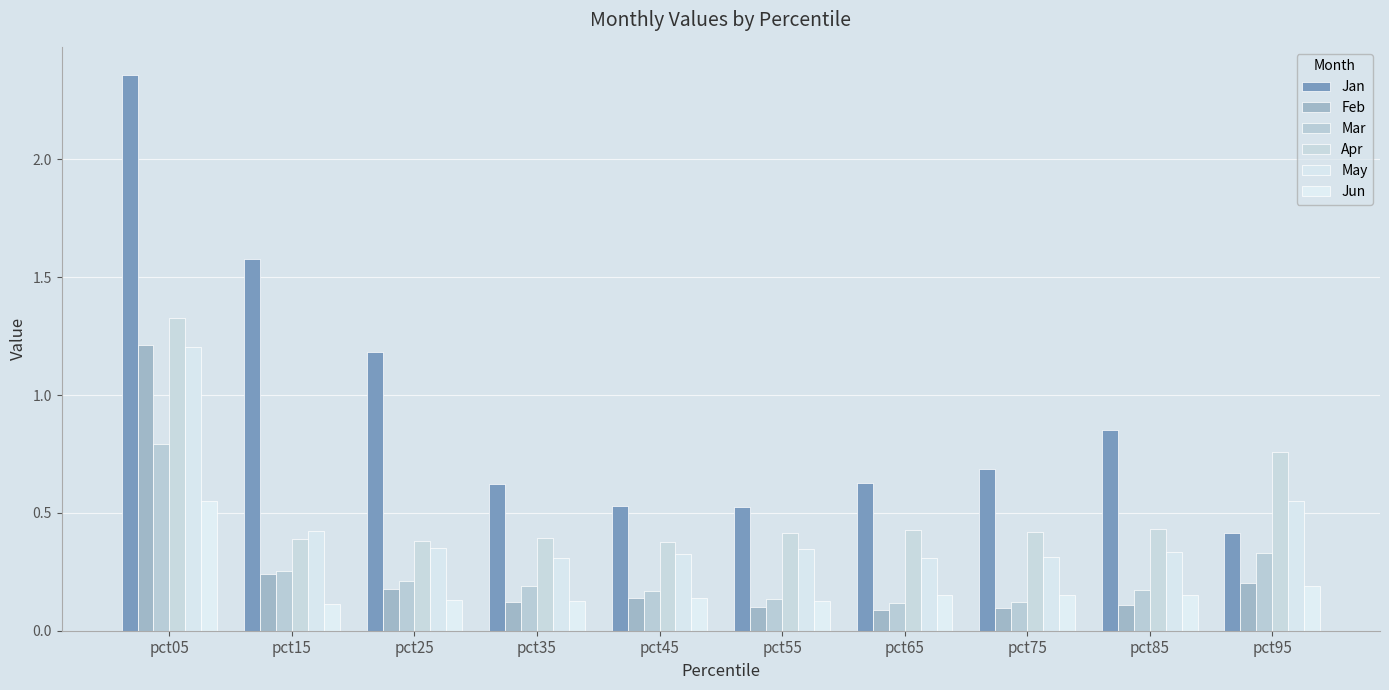

What is the value of the Jan bar at the 2nd from the left?

1.6